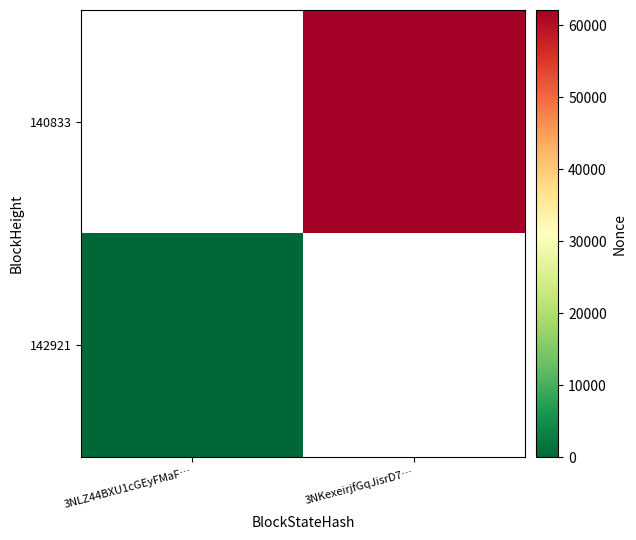

At how many categories does at least one series exceed 47694?

1